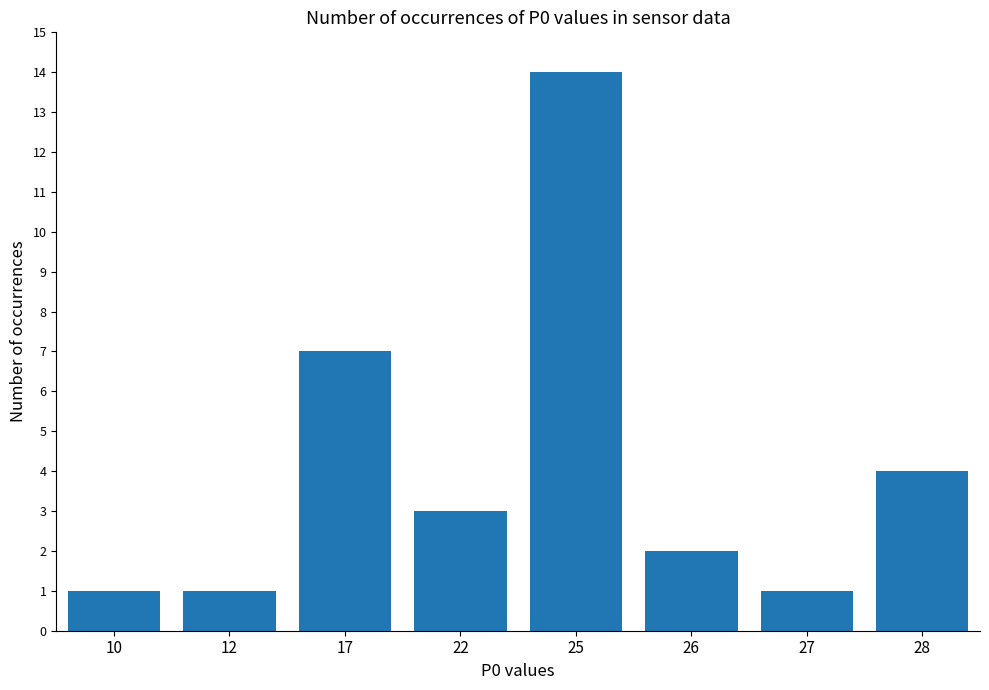

True or false: the data shows 0 at 27.

False